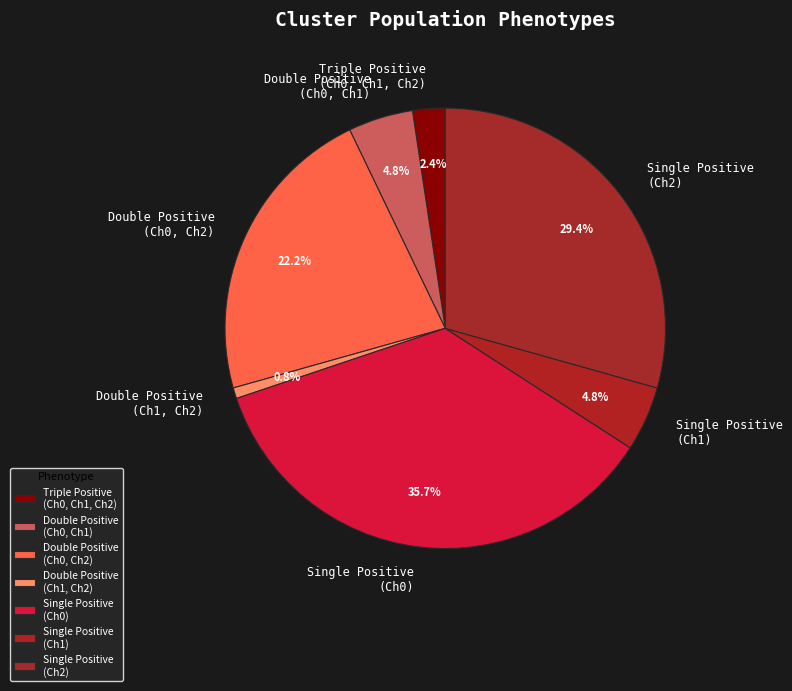

Does Triple Positive (Ch0, Ch1, Ch2) represent more than half of the total?

No